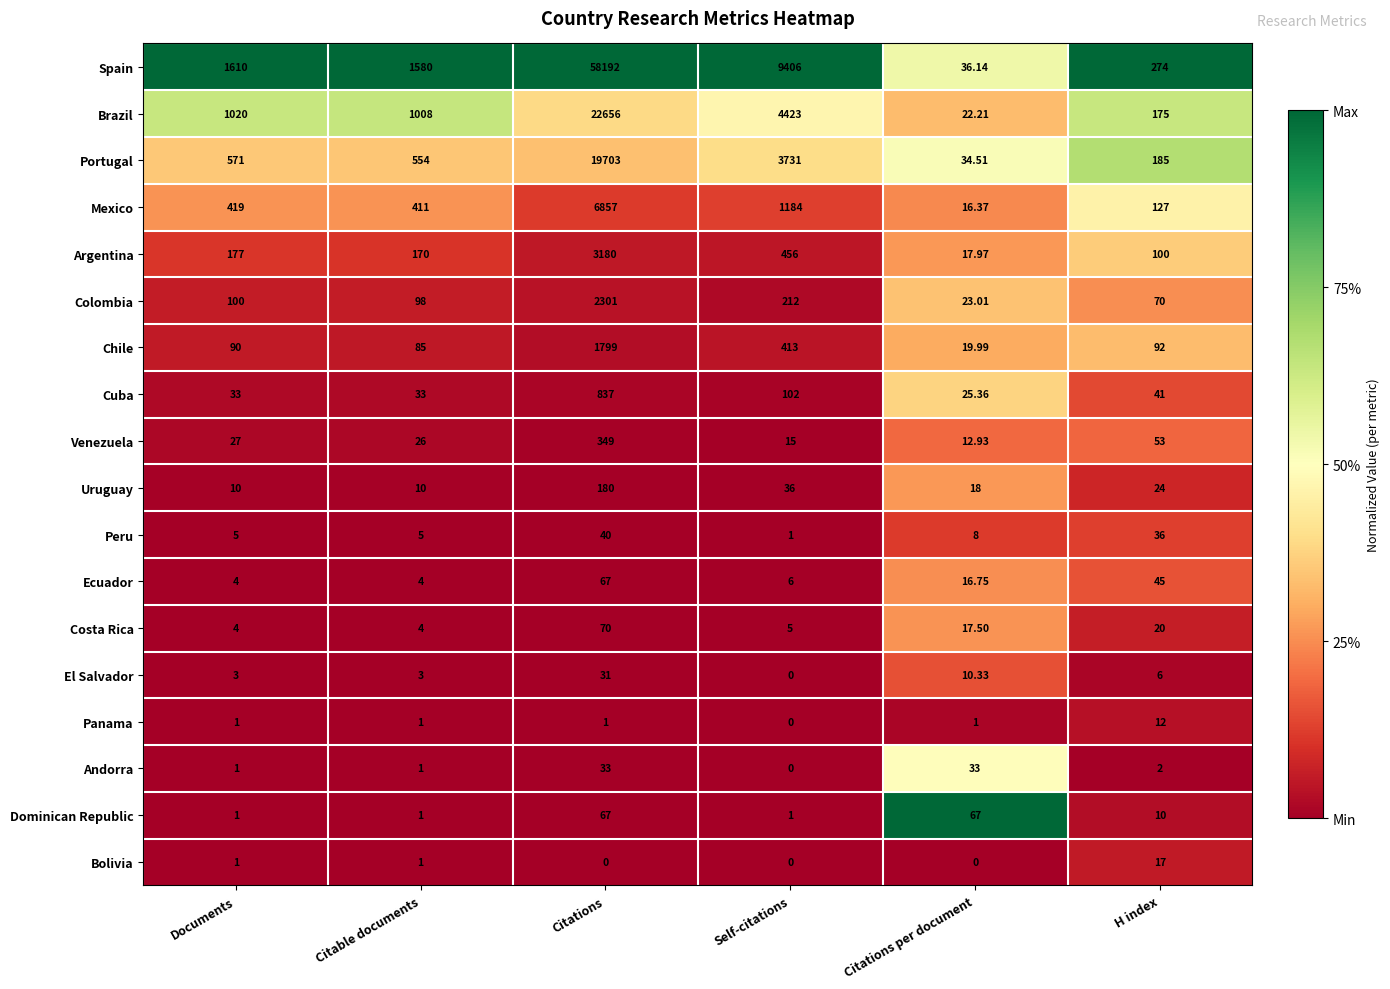

At which category is the sum across all series the highest?

Citations